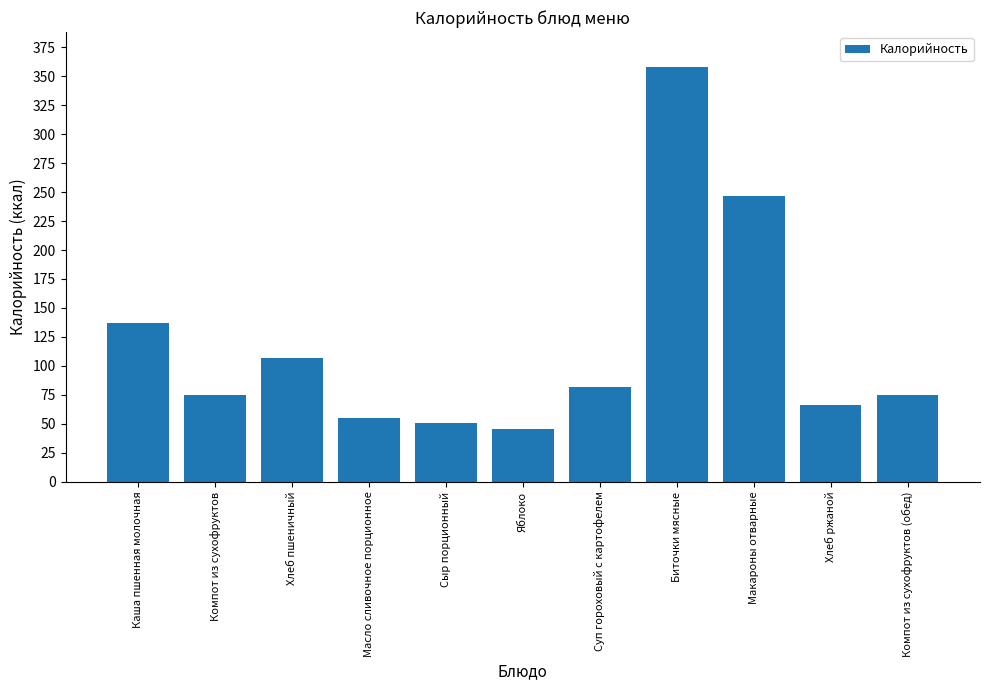

Count the number of data series in this chart.

1